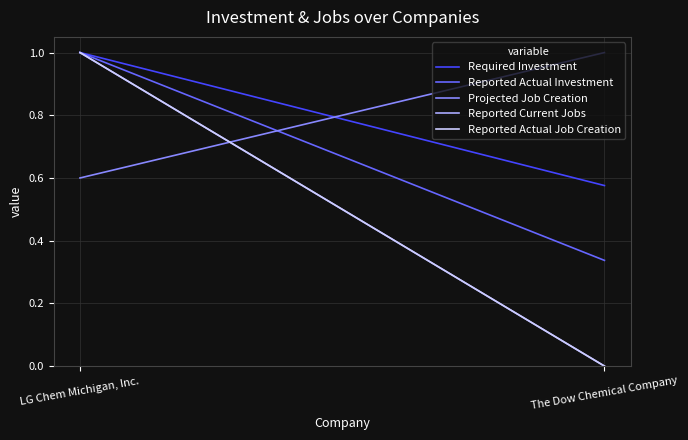

Reading left to right, list all the values displayed in this chart.

Required Investment: LG Chem Michigan, Inc.=1.0	The Dow Chemical Company=0.6
Reported Actual Investment: LG Chem Michigan, Inc.=1.0	The Dow Chemical Company=0.3
Projected Job Creation: LG Chem Michigan, Inc.=0.6	The Dow Chemical Company=1.0
Reported Current Jobs: LG Chem Michigan, Inc.=1.0	The Dow Chemical Company=0.0
Reported Actual Job Creation: LG Chem Michigan, Inc.=1.0	The Dow Chemical Company=0.0